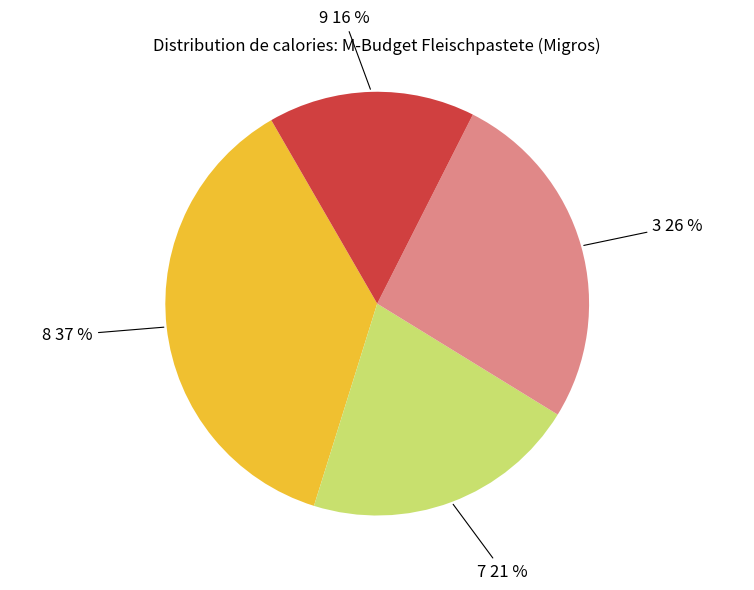

To the nearest percent, what portion does 9 represent?

16%